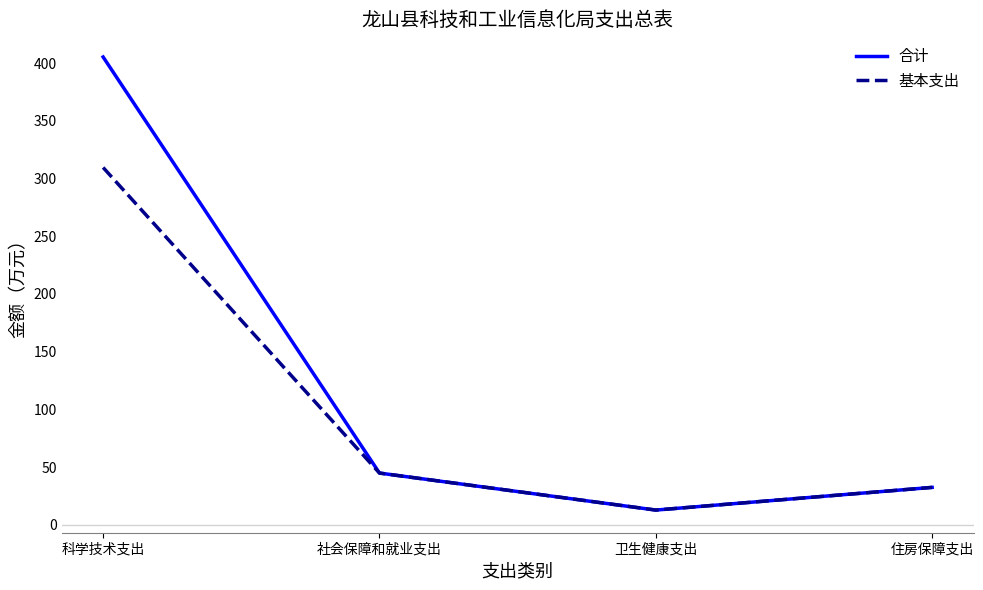

The value of 基本支出 at 科学技术支出 is 156.2. True or false?

False